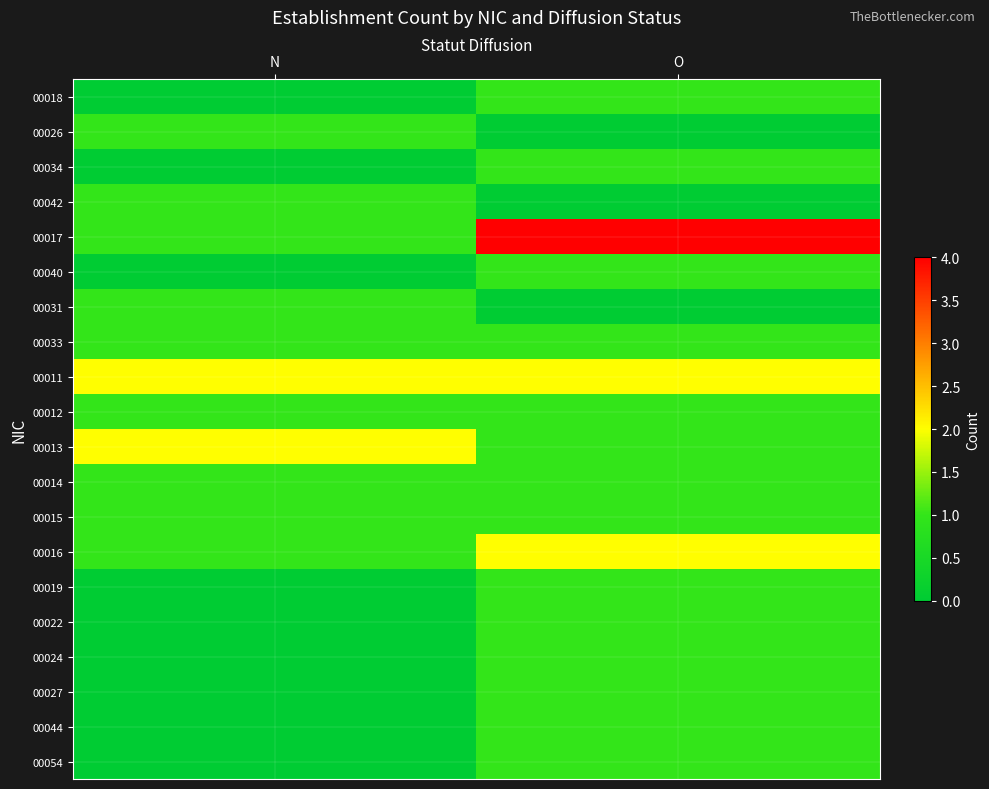

At which category does the chart reach its peak across all series?

O